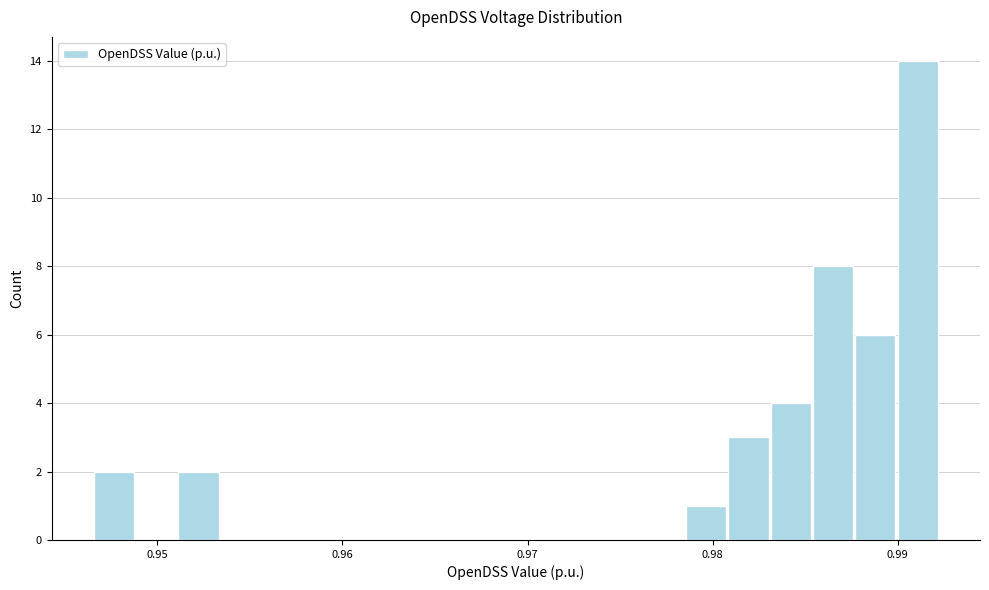

Read against the x-axis, roughly where is the centre of the tallest bar?

0.991